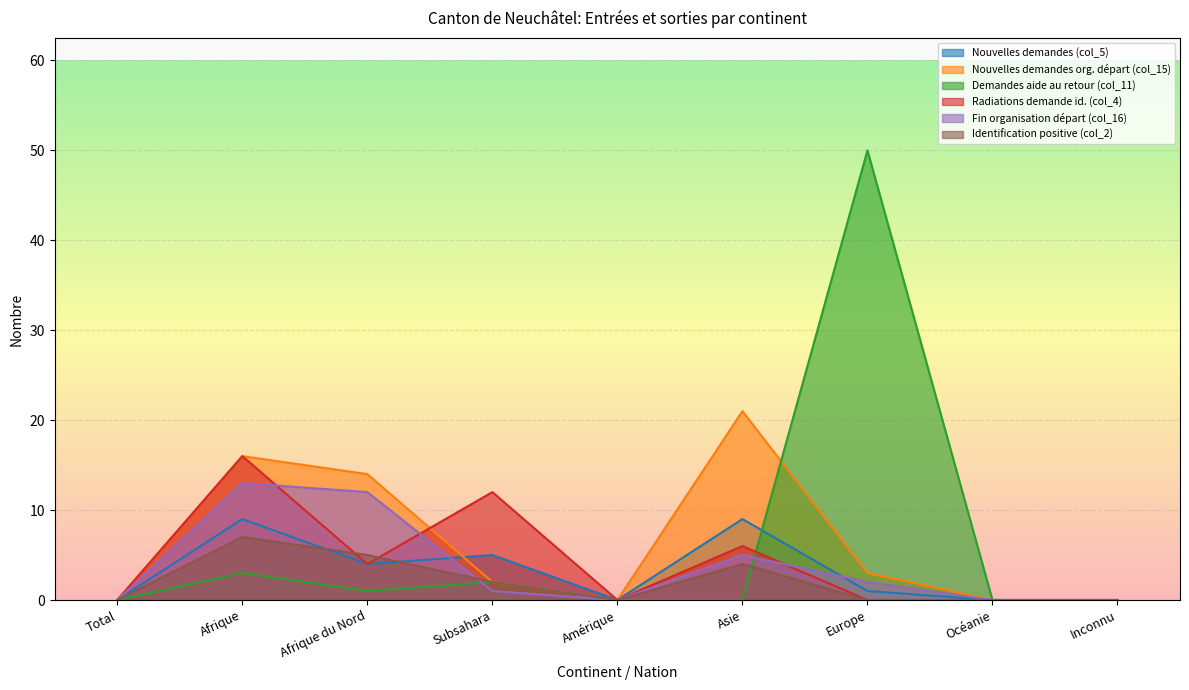

Is it true that Identification positive (col_2) equals 0 at Total?

True